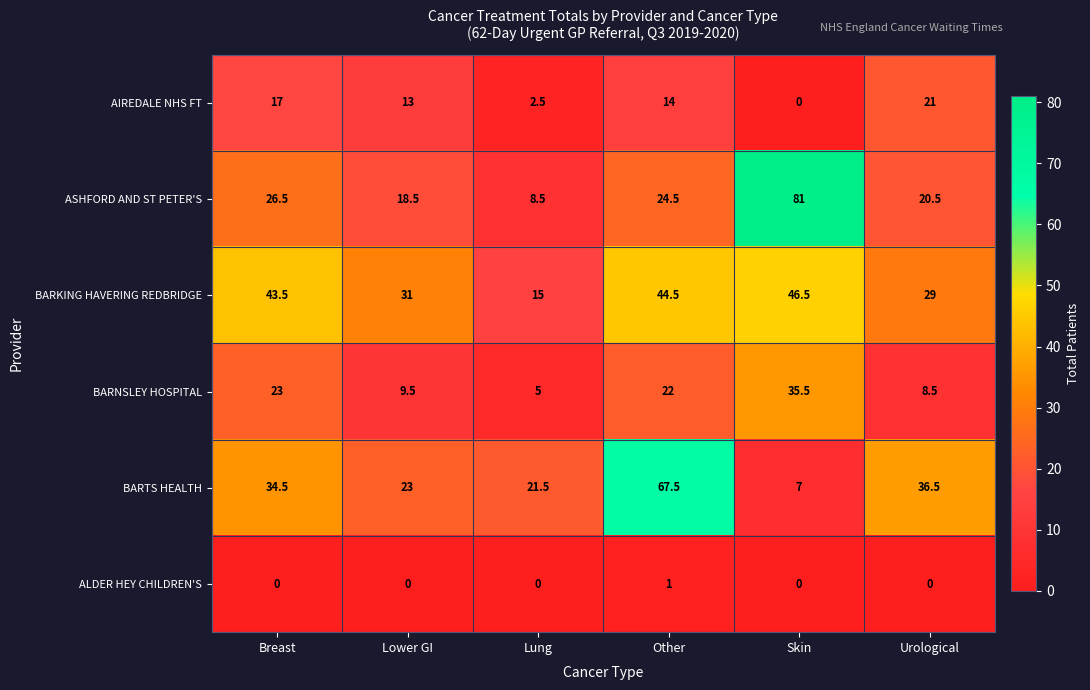

What is the difference between the maximum and minimum values in the BARKING HAVERING REDBRIDGE series?

31.5